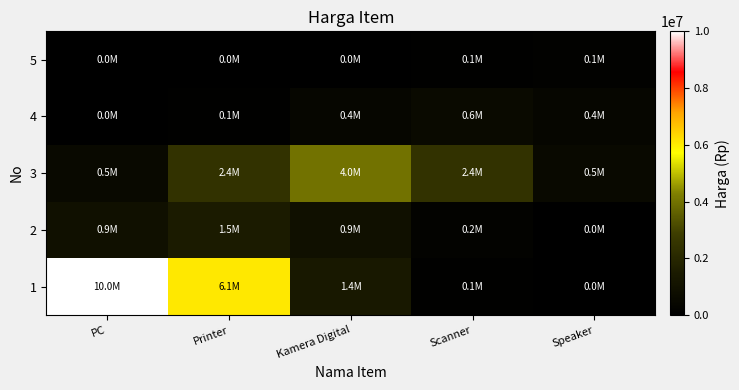

How many categories are shown in the chart?

5